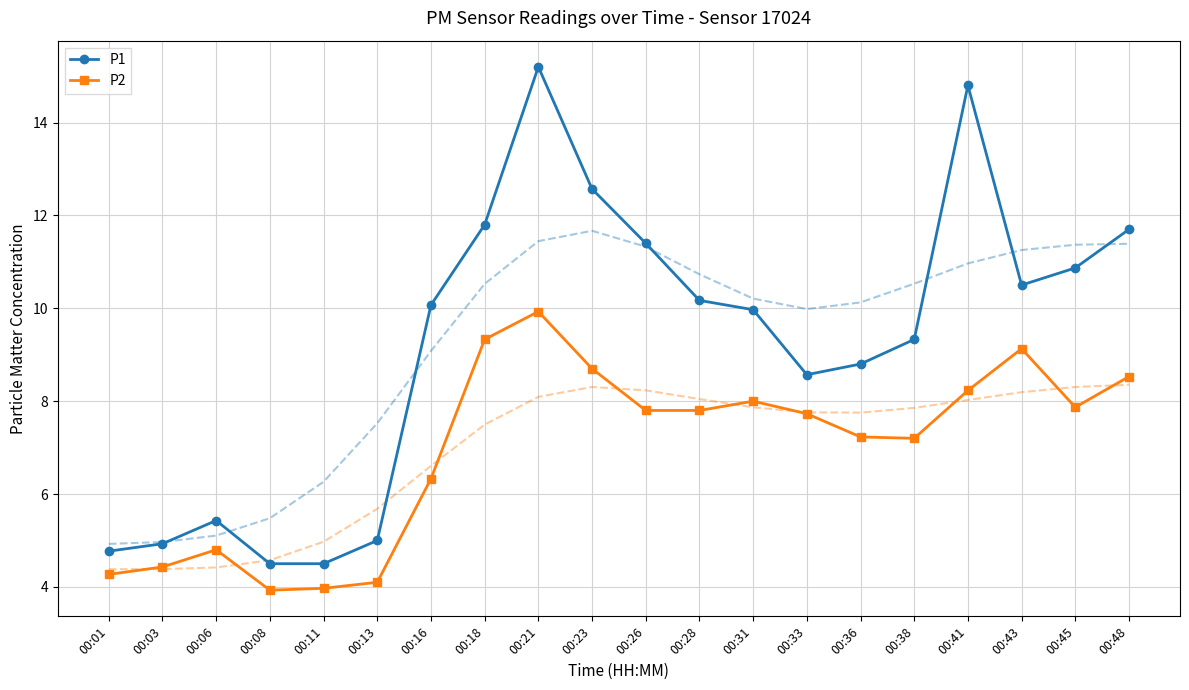

What is the value of the P2 point at the 9th from the left?

9.9